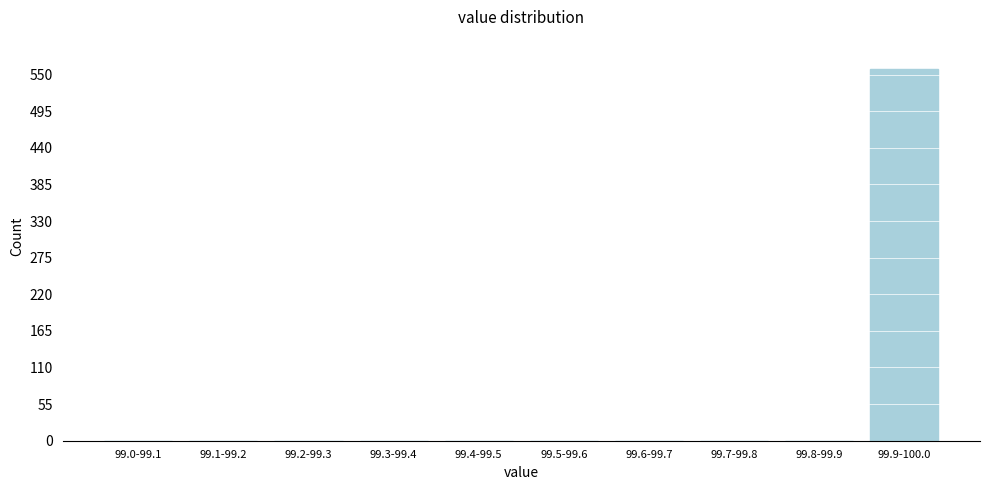

Reading right to left, what are all the values shown in this chart?

99.9-100.0=559	99.8-99.9=0	99.7-99.8=0	99.6-99.7=0	99.5-99.6=0	99.4-99.5=0	99.3-99.4=0	99.2-99.3=0	99.1-99.2=0	99.0-99.1=0